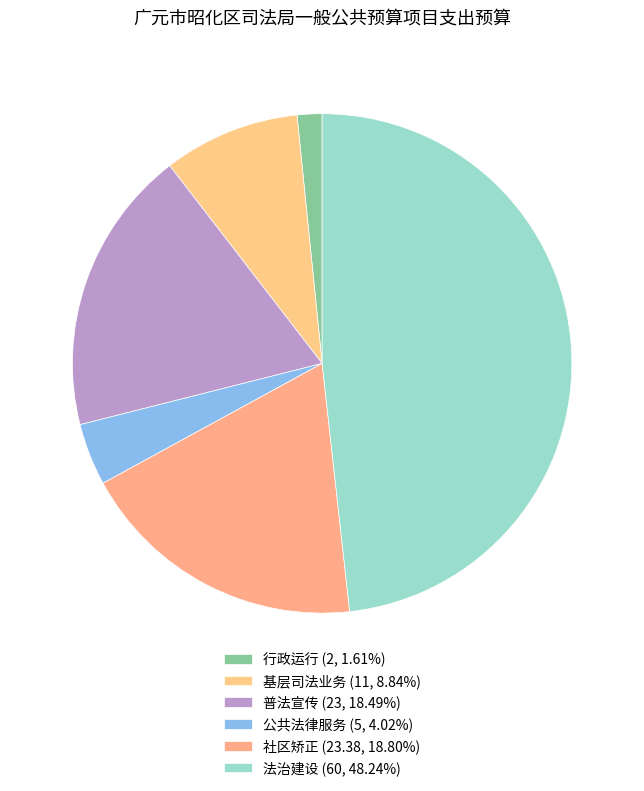

How many segments does this pie chart have?

6